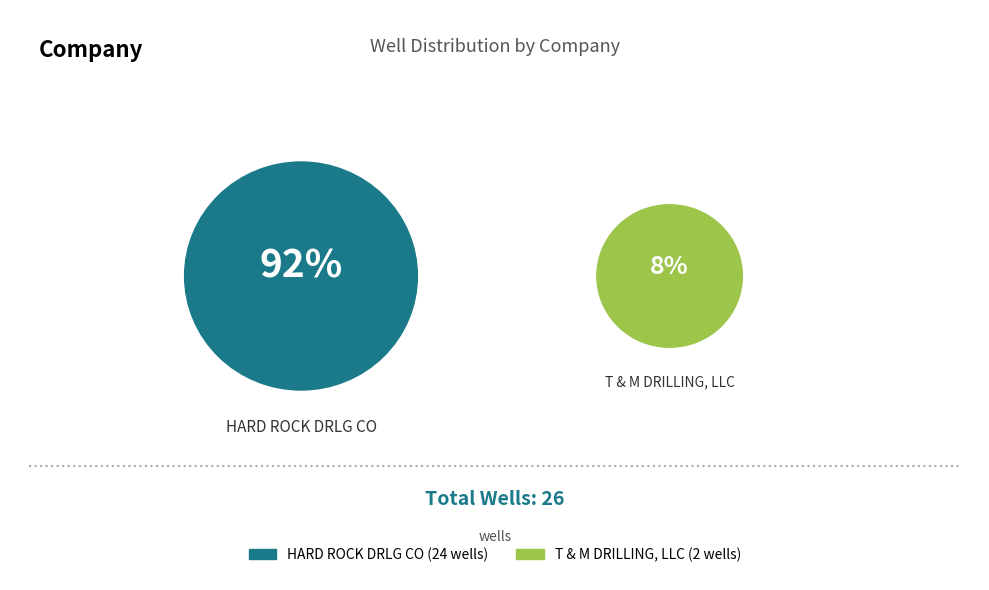

To the nearest percent, what is the combined percentage of T & M DRILLING, LLC and HARD ROCK DRLG CO?

100%